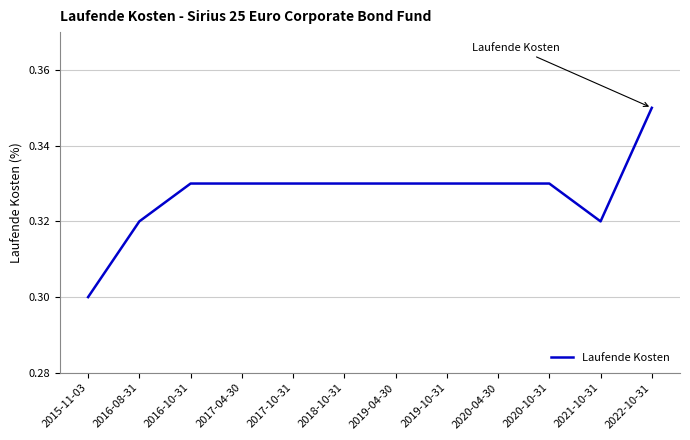

What position from the left is 2019-10-31?

8